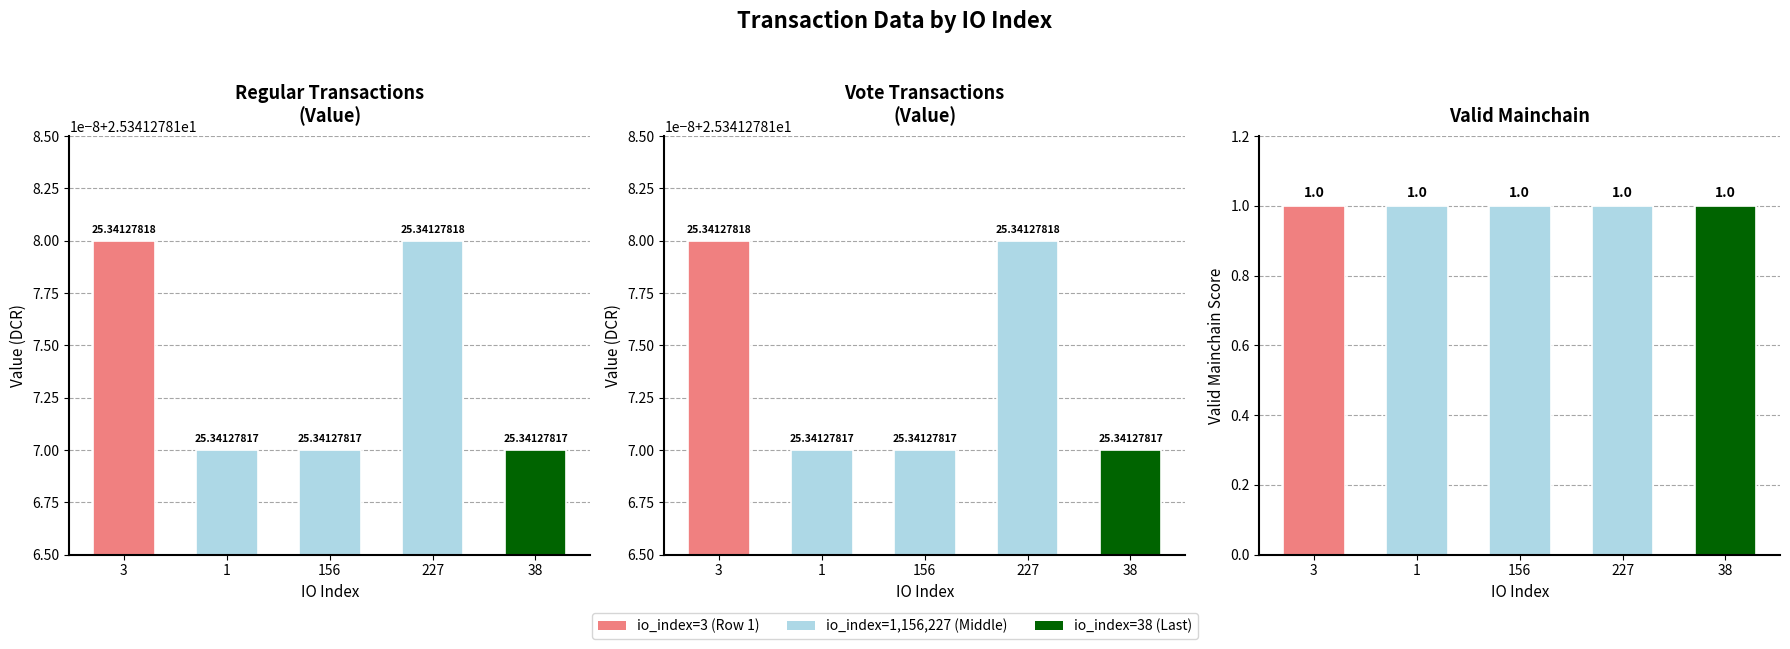

At 156, list the series in order from largest to smallest.

Regular Transactions
(Value), Vote Transactions
(Value), Valid Mainchain